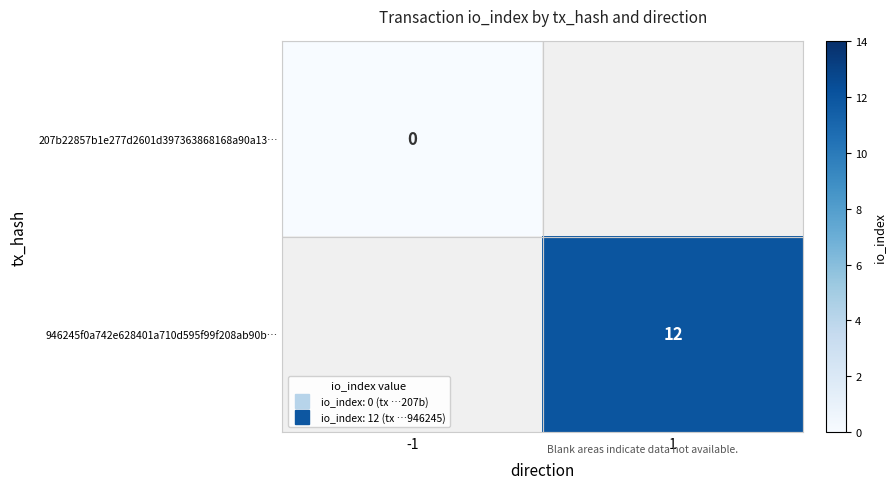

At which category does the chart reach its minimum across all series?

-1